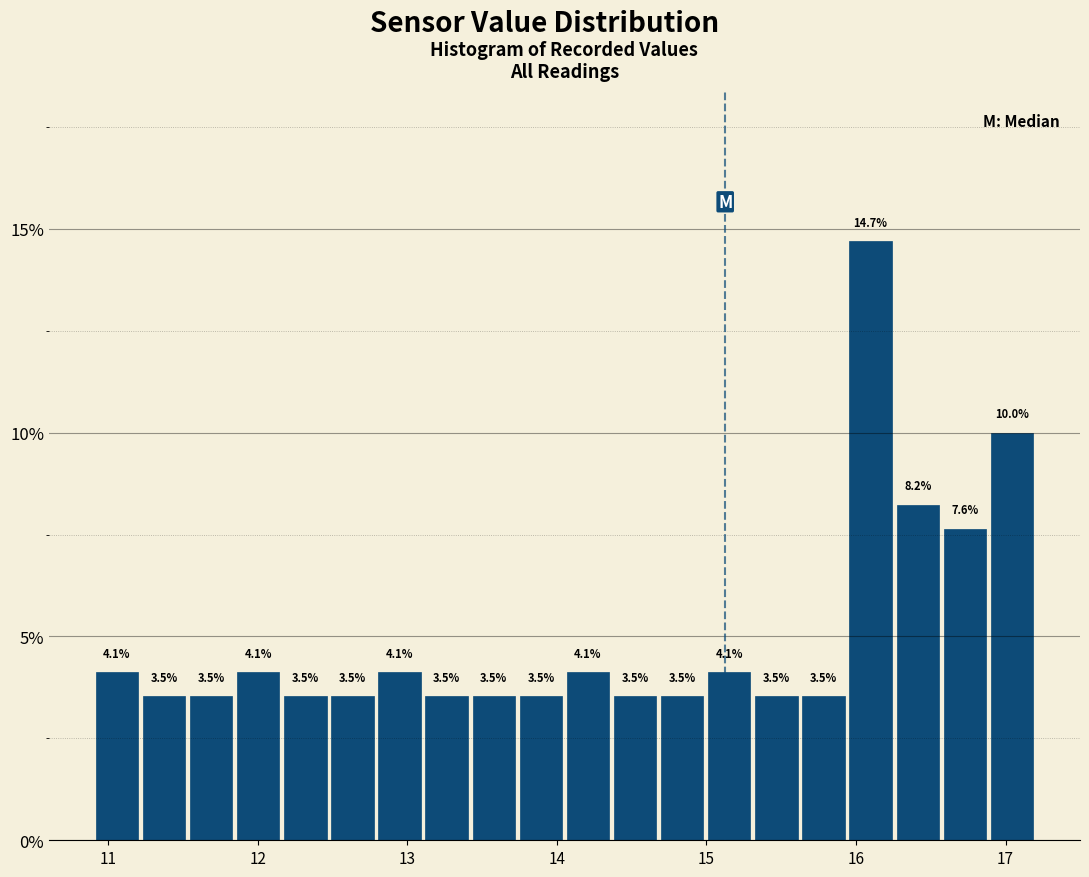

Around what value on the x-axis is the tallest bar? Give the approximate position of its centre, as read against the axis.

16.1